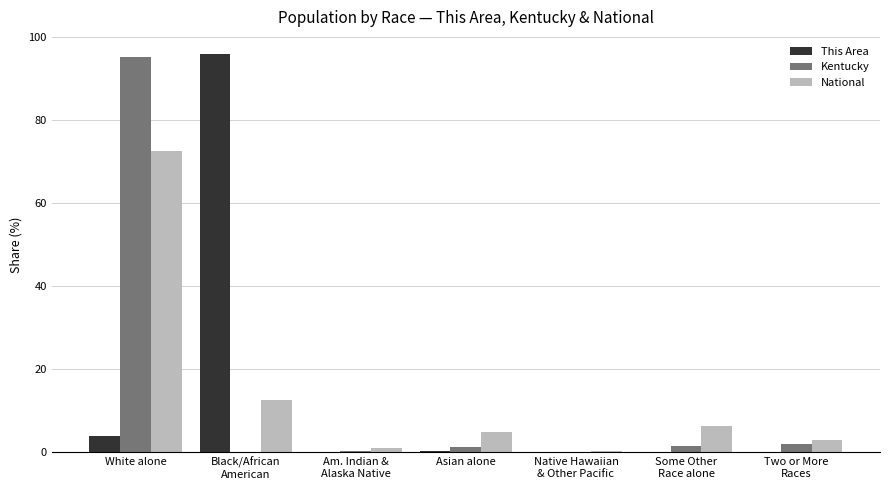

What is the sum of all This Area values?

100.0